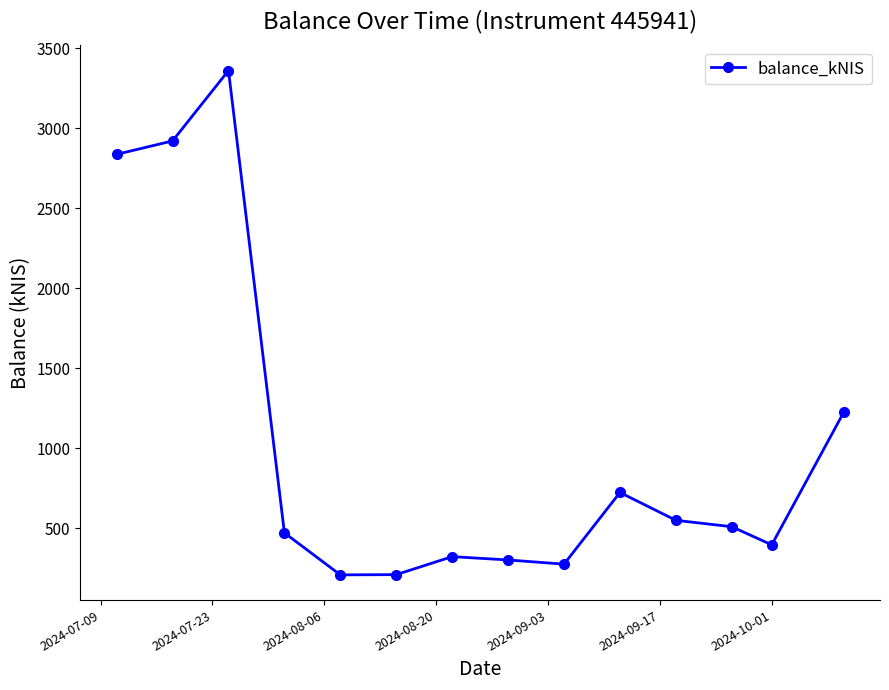

How many series are shown in this chart?

1